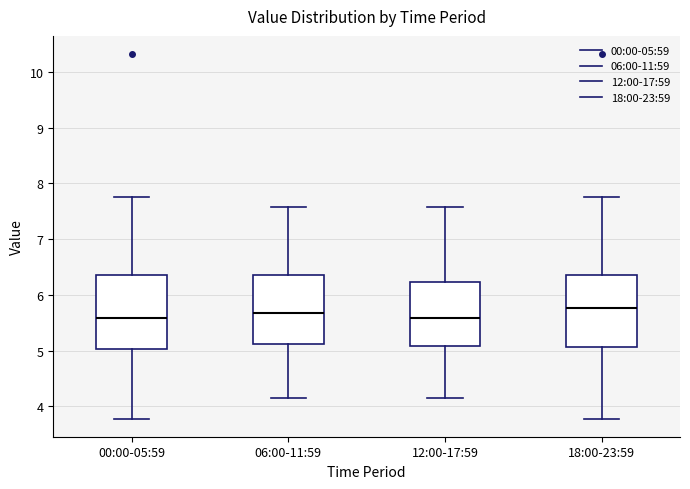

Reading left to right, read every box against the y-axis: the position of its median line, the range the box covers, and the ends of its whiskers. The values are not printed on the chart, so give them approximately, as read against the axis.

00:00-05:59: median 5.6, box 5.0 to 6.4, whiskers 3.8 to 7.8
06:00-11:59: median 5.7, box 5.1 to 6.4, whiskers 4.2 to 7.6
12:00-17:59: median 5.6, box 5.1 to 6.2, whiskers 4.2 to 7.6
18:00-23:59: median 5.8, box 5.1 to 6.4, whiskers 3.8 to 7.8